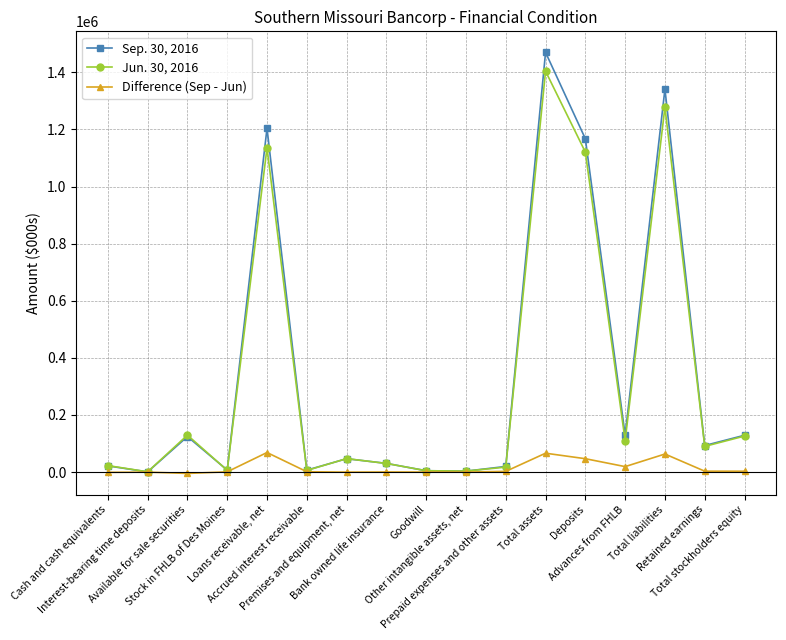

At which label is Sep. 30, 2016 closest to 735155?

Deposits